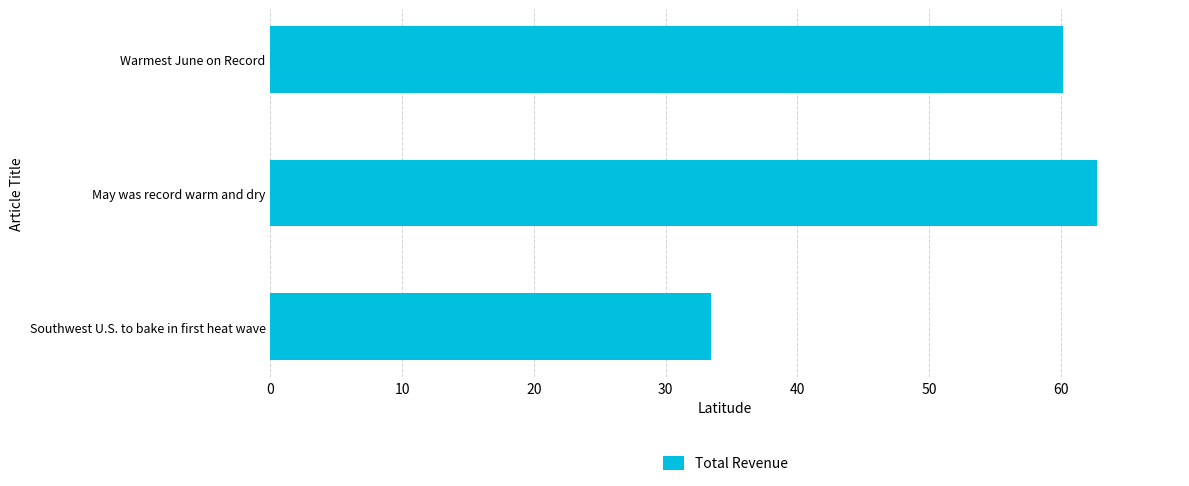

Approximately how many times larger is the value at Southwest U.S. to bake in first heat wave compared to Warmest June on Record?

0.6